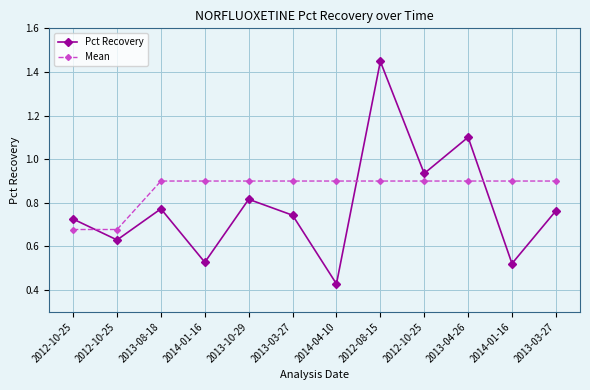

Which series has the largest total across all categories?

Mean